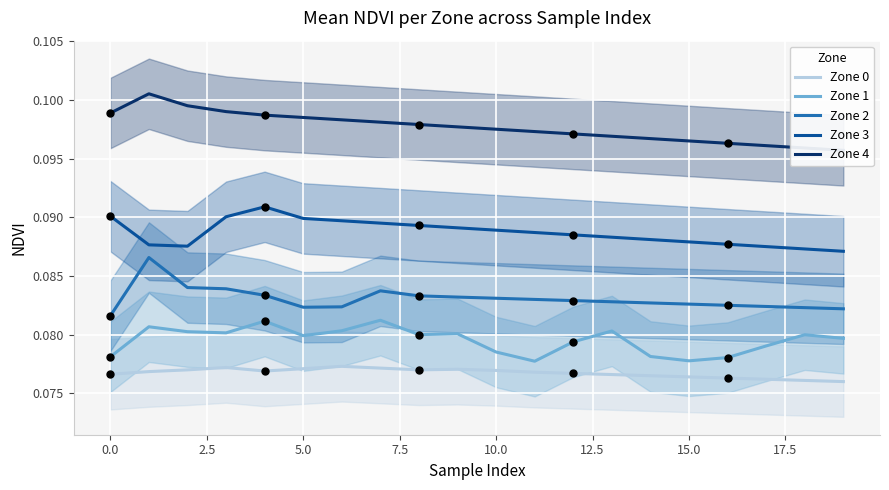

Which series contains the lowest Y value?

Zone 0